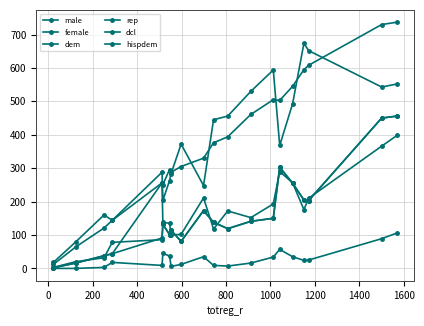

Where is the first local minimum for male?

1000